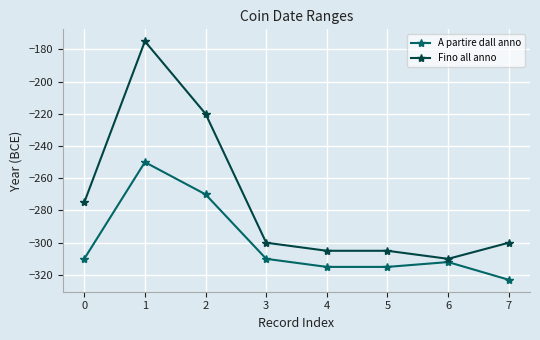

Reading right to left, transcribe all the data shown in this chart.

A partire dall anno: -323	-312	-315	-315	-310	-270	-250	-310
Fino all anno: -300	-310	-305	-305	-300	-220	-175	-275